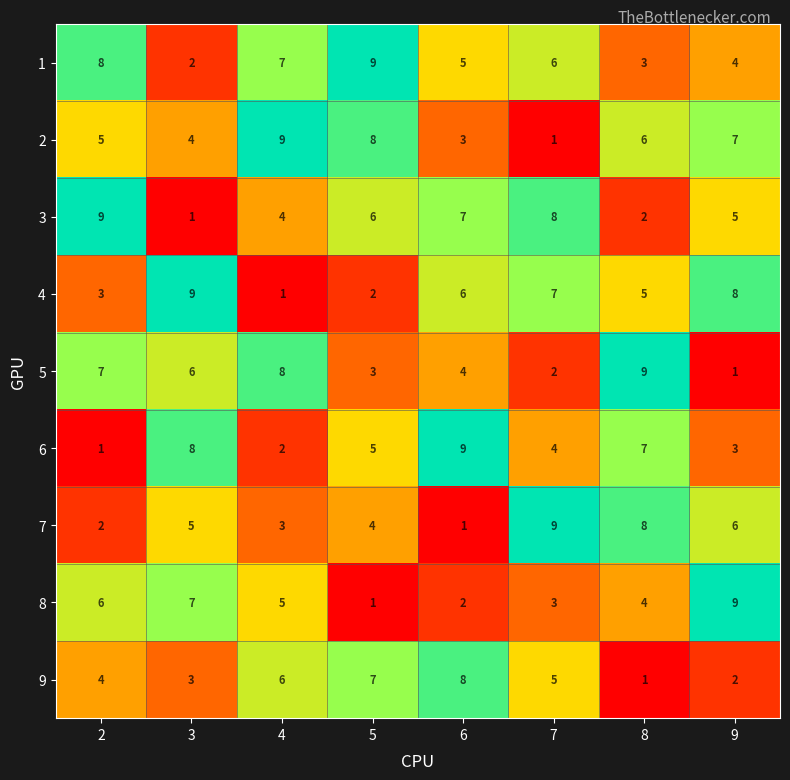

Count the 5 values in the range 3 to 8.

5